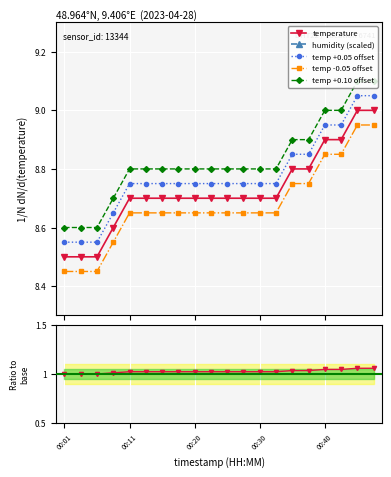

Which has a higher value, 00:08 or 00:35?

00:35